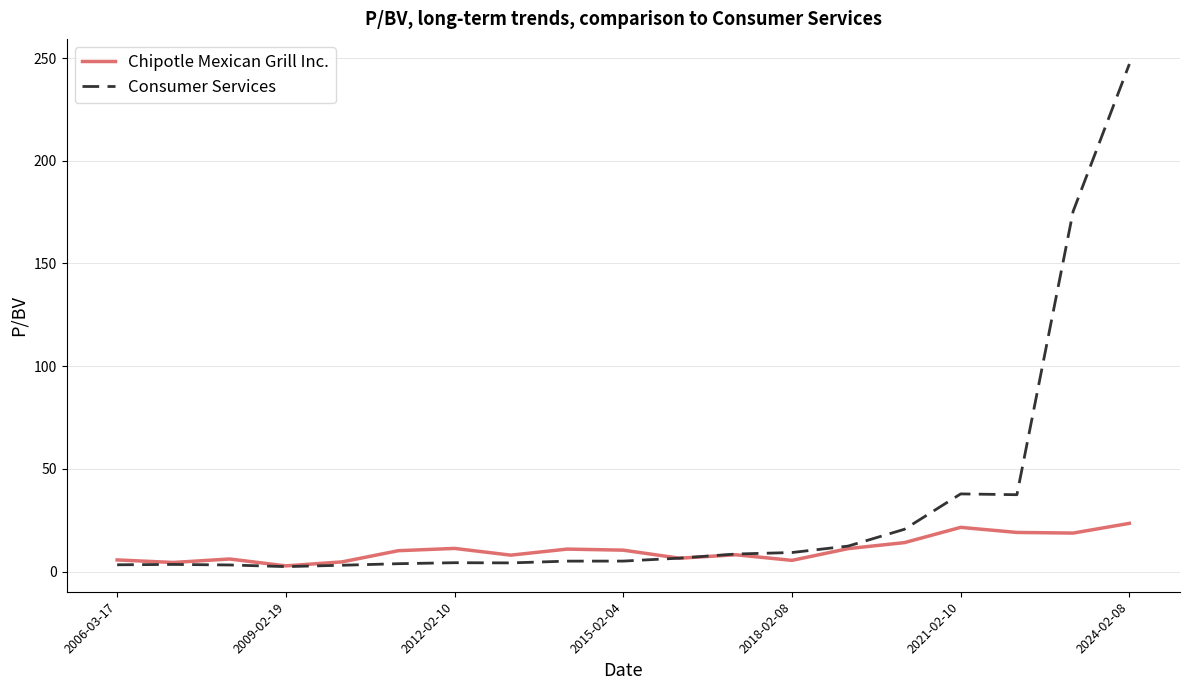

Which series has the largest total across all categories?

Consumer Services